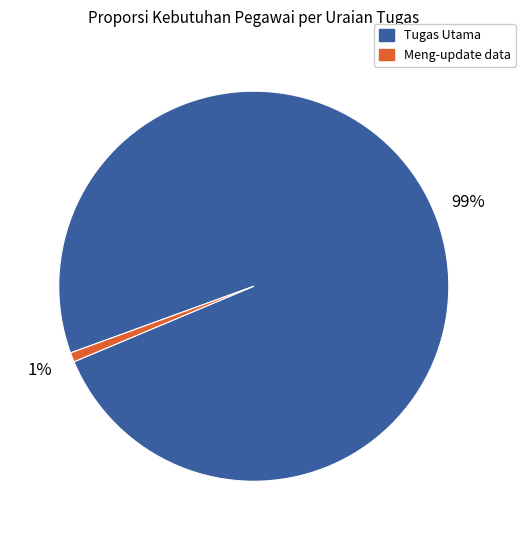

Combined, do Meng-update data and Tugas Utama account for over 50%?

Yes